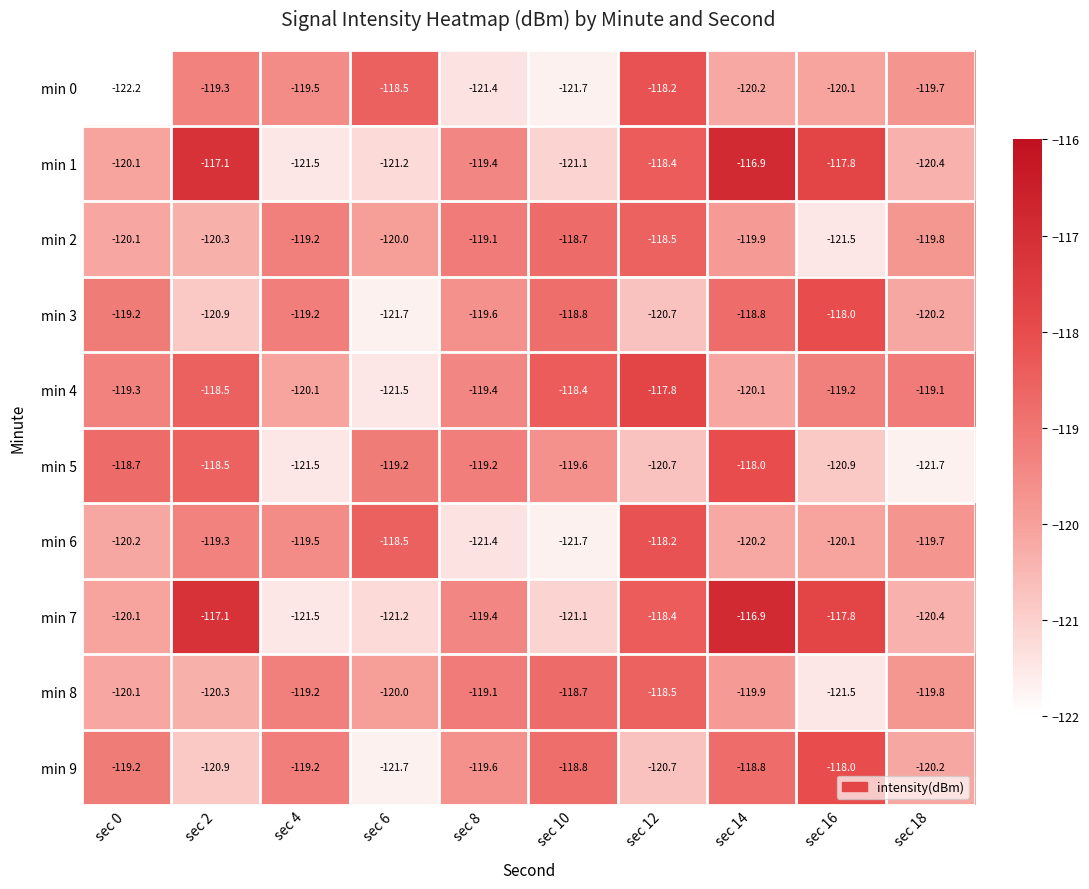

Is the value of min 4 at sec 6 greater than the value of min 5 at sec 8?

No